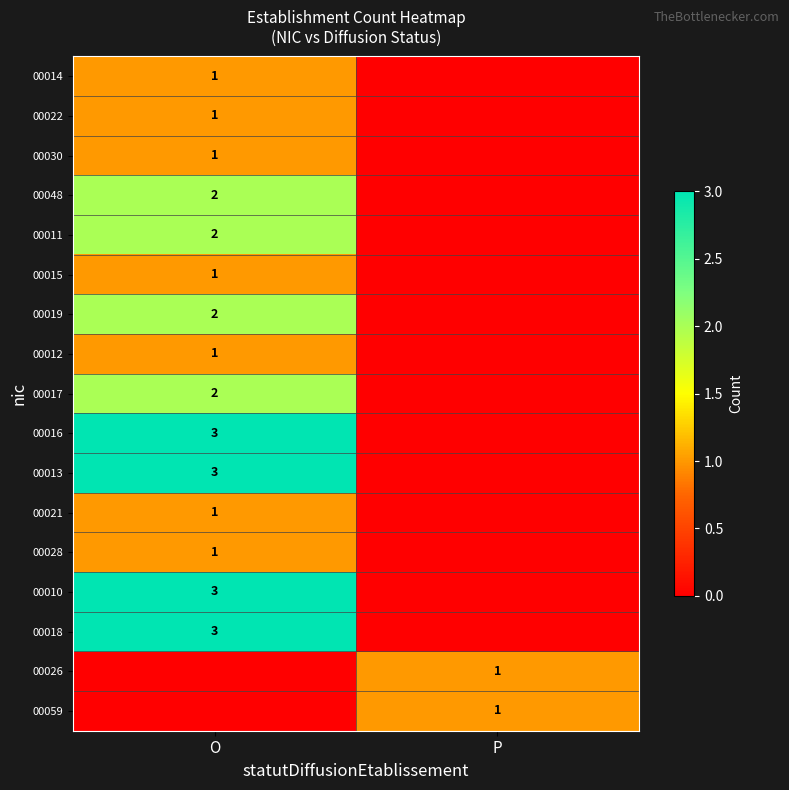

At how many categories does at least one series exceed 1?

1